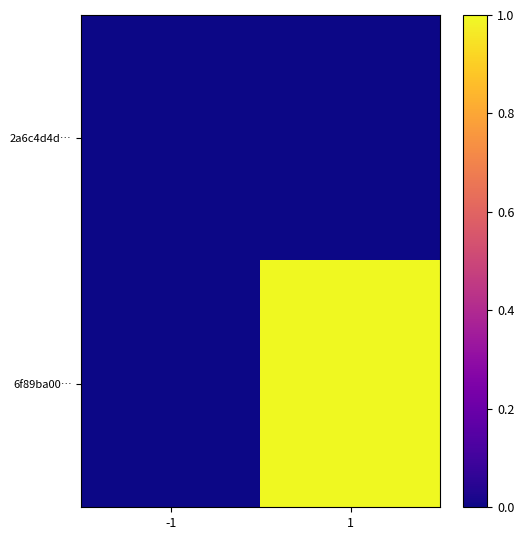

At which category is the sum across all series the highest?

1